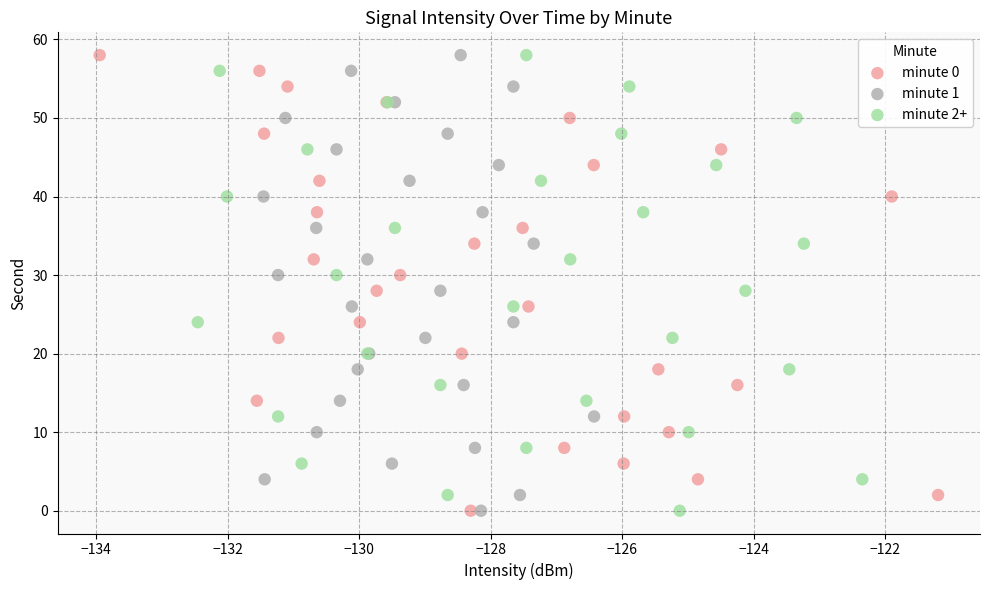

What are all the series names shown in the legend?

minute 0, minute 1, minute 2+